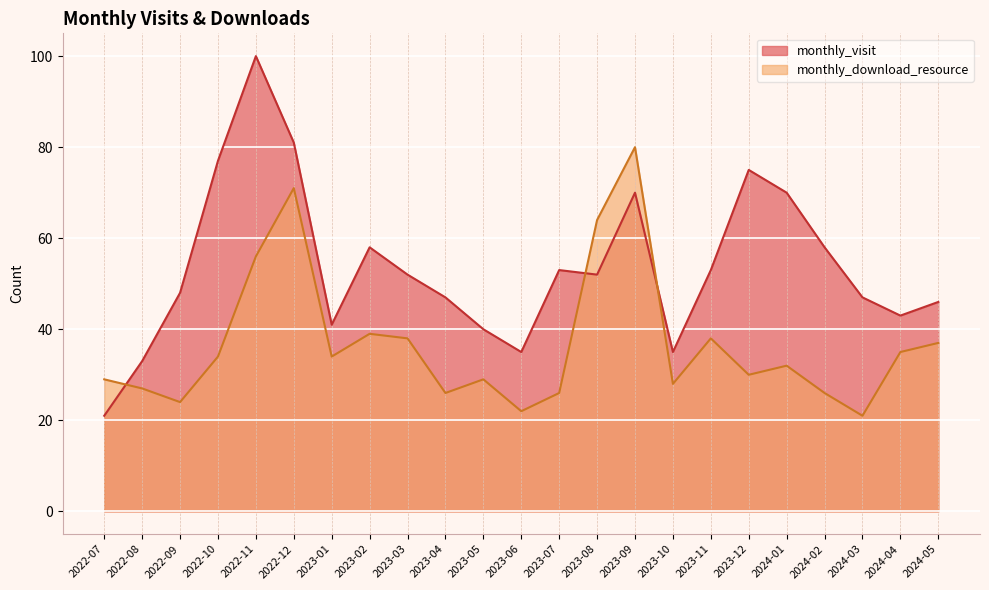

The value of monthly_visit at 2024-01 is 70. True or false?

True